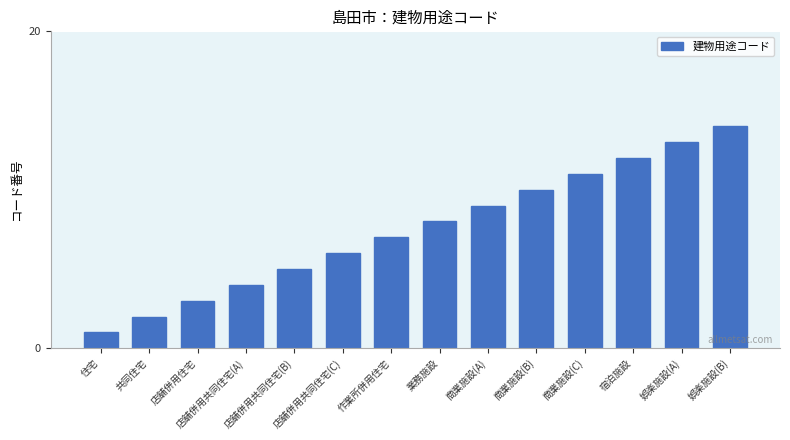

What is the difference between the maximum and minimum values?

13